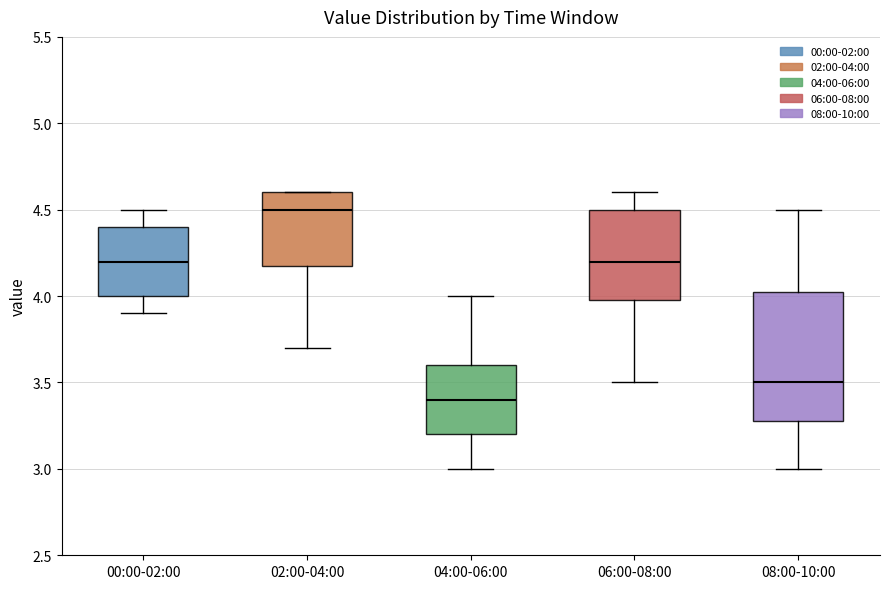

Reading left to right, read every box against the y-axis: the position of its median line, the range the box covers, and the ends of its whiskers. The values are not printed on the chart, so give them approximately, as read against the axis.

00:00-02:00: median 4.20, box 4.00 to 4.40, whiskers 3.90 to 4.50
02:00-04:00: median 4.50, box 4.20 to 4.60, whiskers 3.70 to 4.60
04:00-06:00: median 3.40, box 3.20 to 3.60, whiskers 3.00 to 4.00
06:00-08:00: median 4.20, box 4.00 to 4.50, whiskers 3.50 to 4.60
08:00-10:00: median 3.50, box 3.30 to 4.05, whiskers 3.00 to 4.50